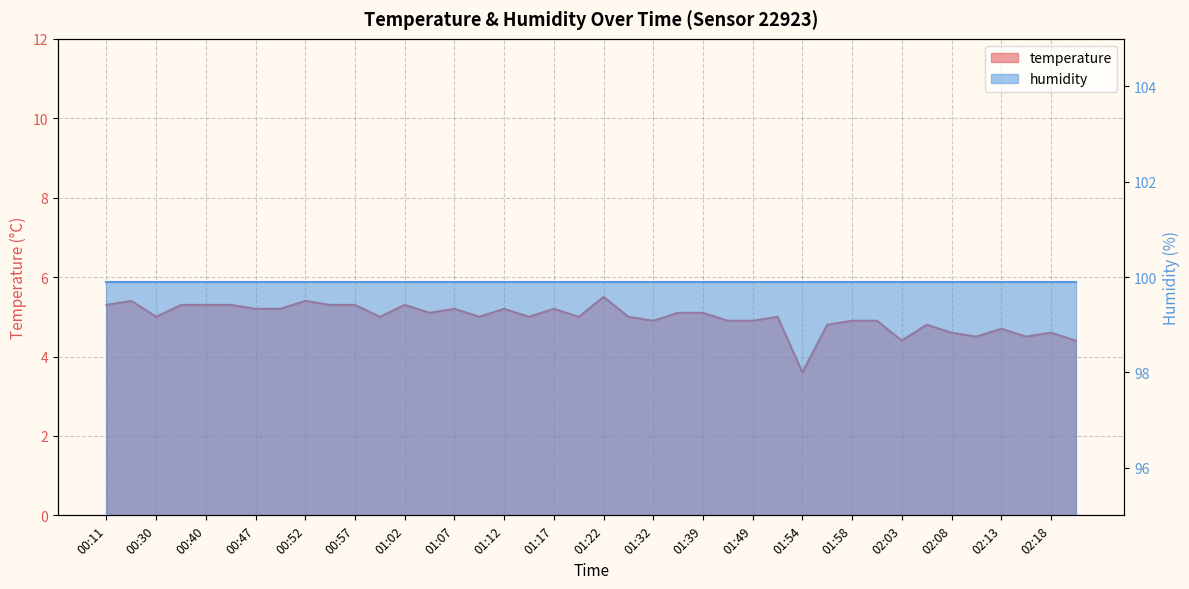

Reading left to right, what are all the values shown in this chart?

00:11=5.3	00:16=5.4	00:30=5.0	00:35=5.3	00:40=5.3	00:43=5.3	00:47=5.2	00:50=5.2	00:52=5.4	00:55=5.3	00:57=5.3	01:00=5.0	01:02=5.3	01:05=5.1	01:07=5.2	01:10=5.0	01:12=5.2	01:15=5.0	01:17=5.2	01:19=5.0	01:22=5.5	01:24=5.0	01:32=4.9	01:36=5.1	01:39=5.1	01:41=4.9	01:49=4.9	01:51=5.0	01:54=3.6	01:56=4.8	01:58=4.9	02:01=4.9	02:03=4.4	02:06=4.8	02:08=4.6	02:11=4.5	02:13=4.7	02:16=4.5	02:18=4.6	02:20=4.4